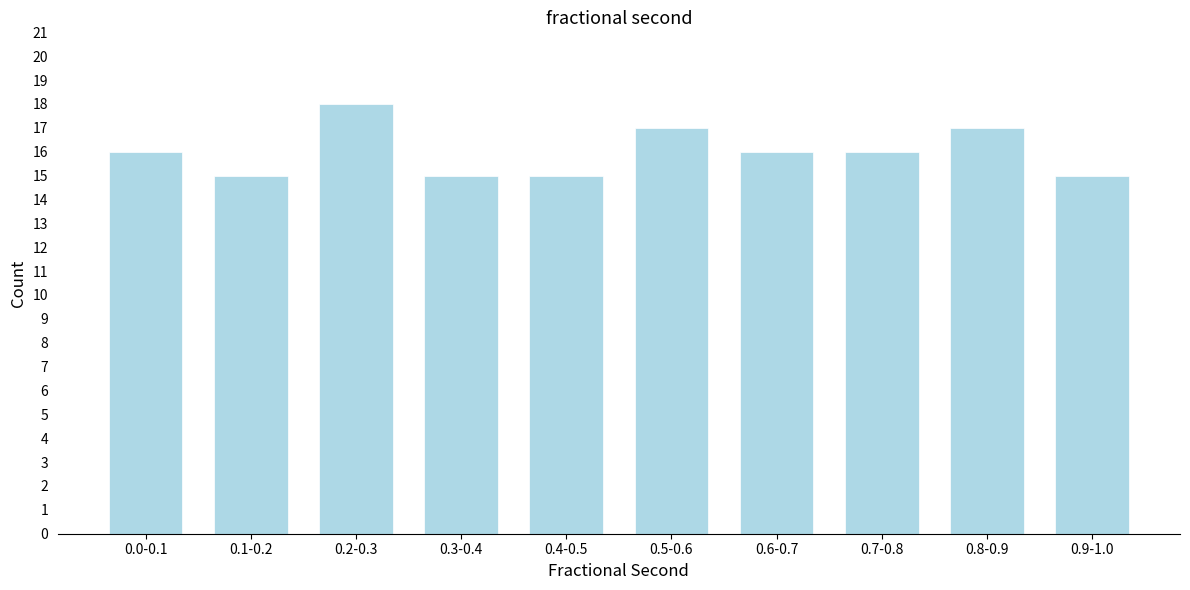

Reading left to right, extract all data points from this chart.

16	15	18	15	15	17	16	16	17	15